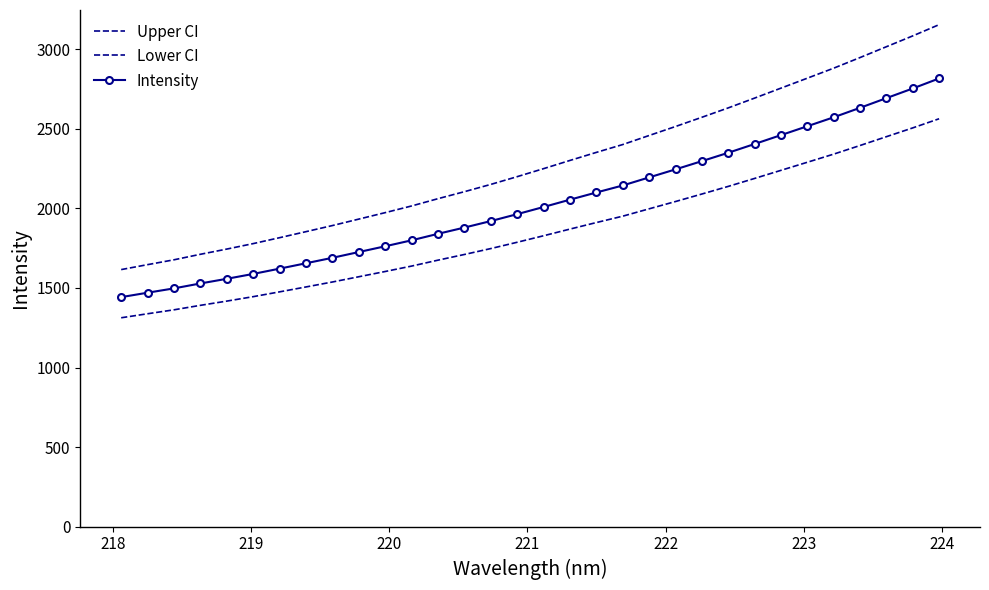

True or false: Upper CI has more than 1 interior local peaks.

False